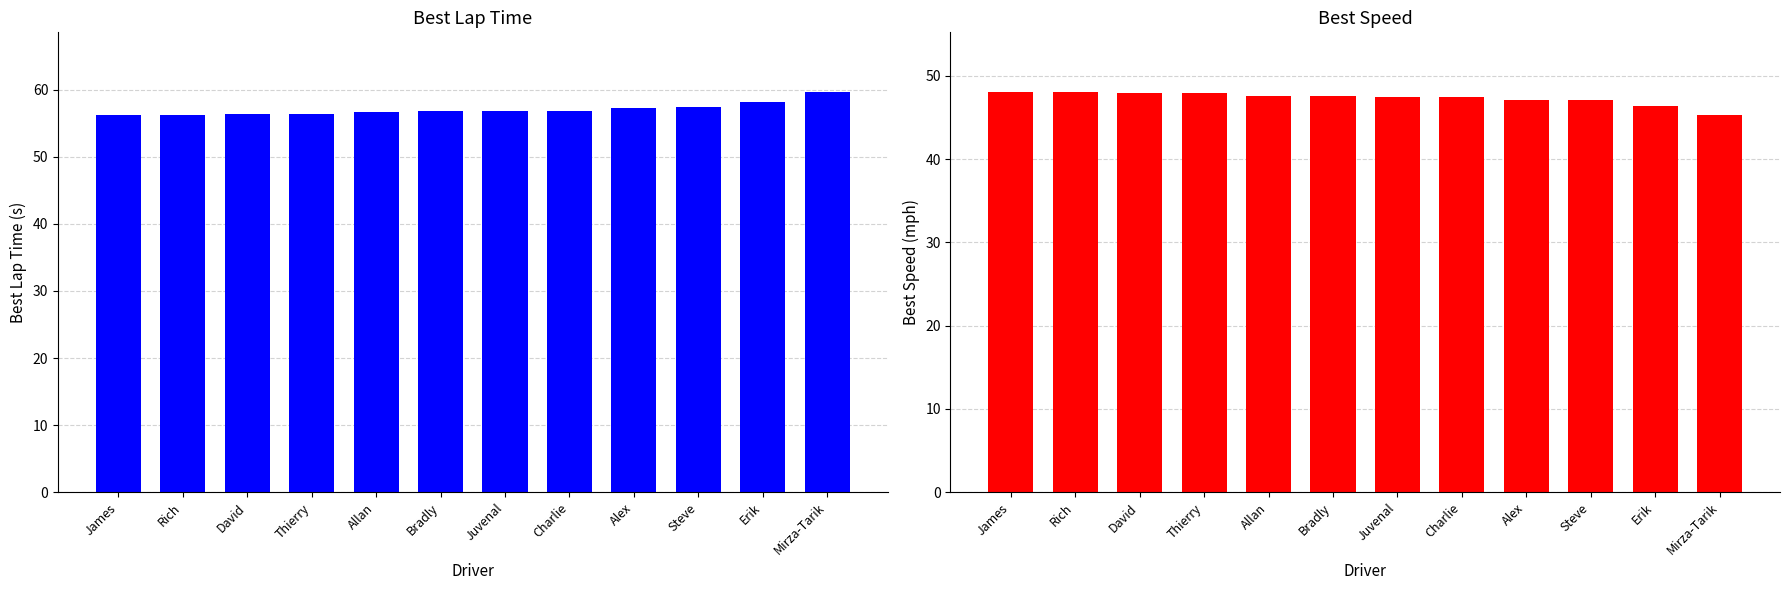

What is the highest value of the Best Lap time series?

59.6